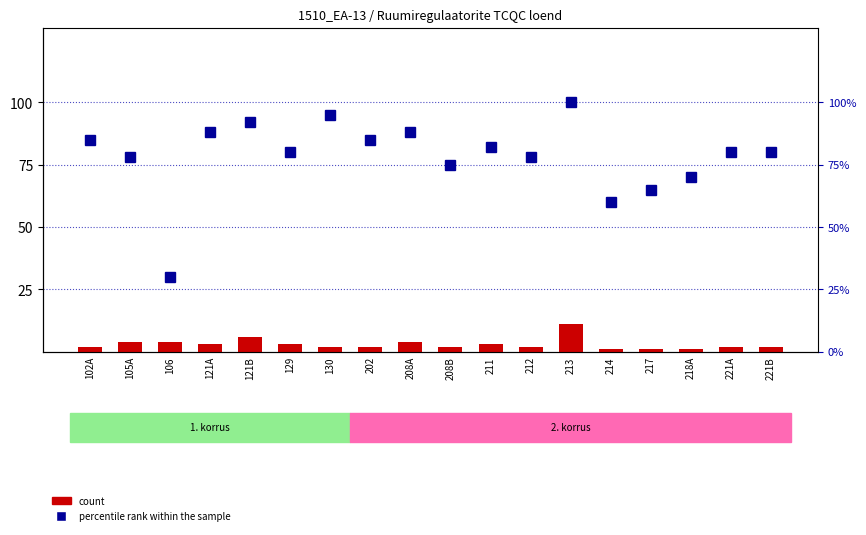

What position from the left is 129?

6